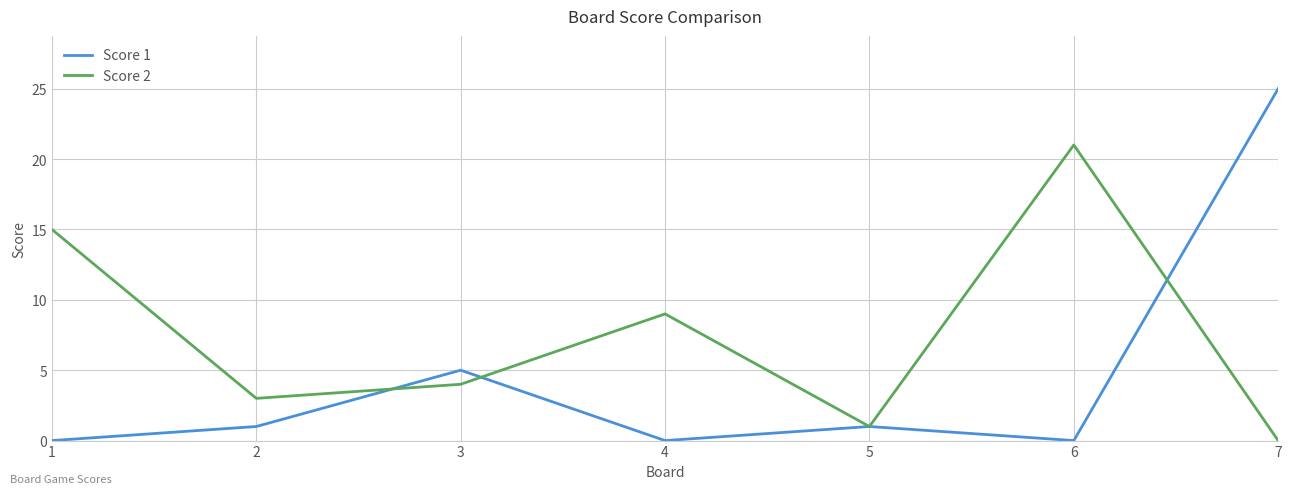

Reading left to right, list all the values displayed in this chart.

Score 1: 0	1	5	0	1	0	25
Score 2: 15	3	4	9	1	21	0